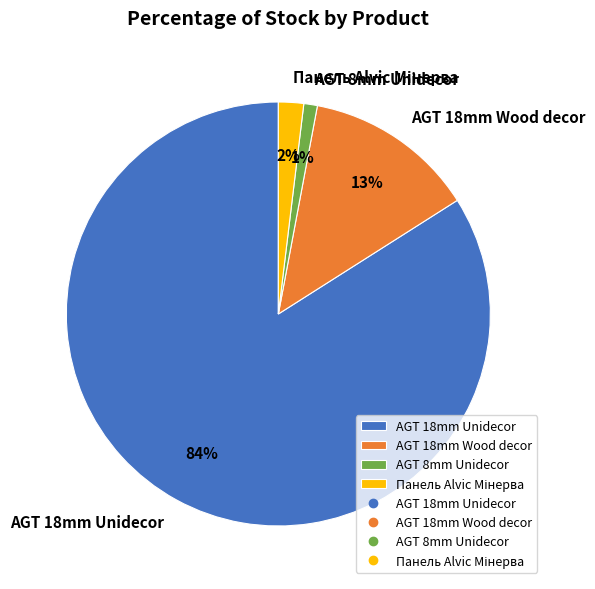

Which category accounts for the majority?

AGT 18mm Unidecor